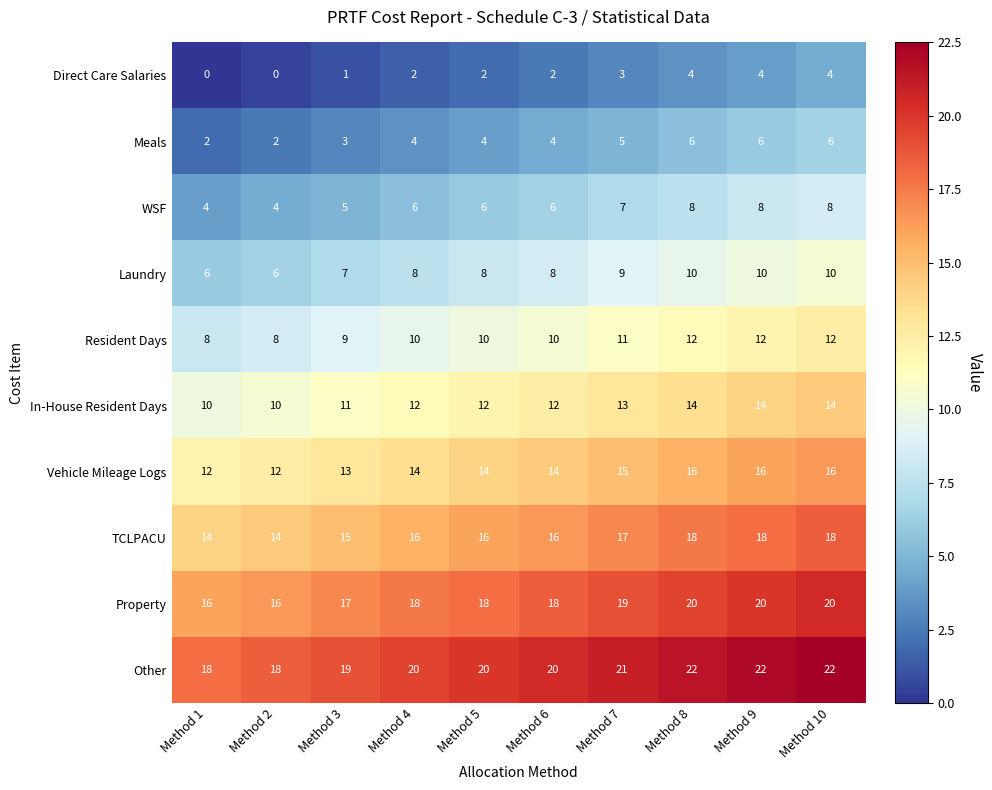

True or false: Direct Care Salaries has a value of 1 at Method 3.

True